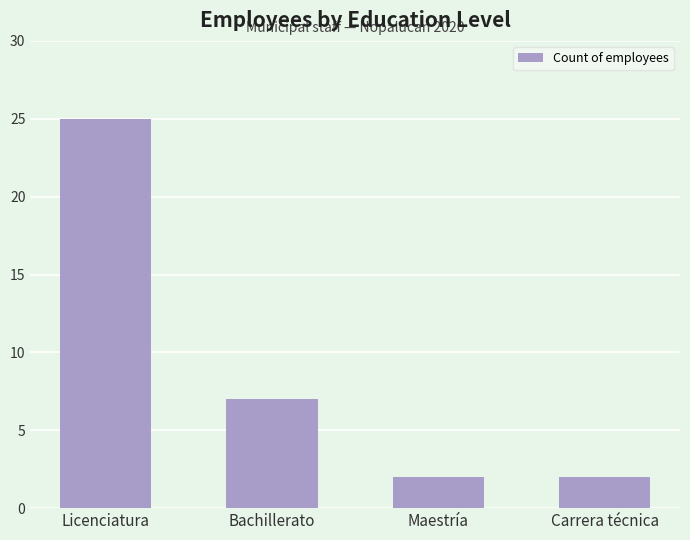

What is the label of the 1st bar from the right?

Carrera técnica